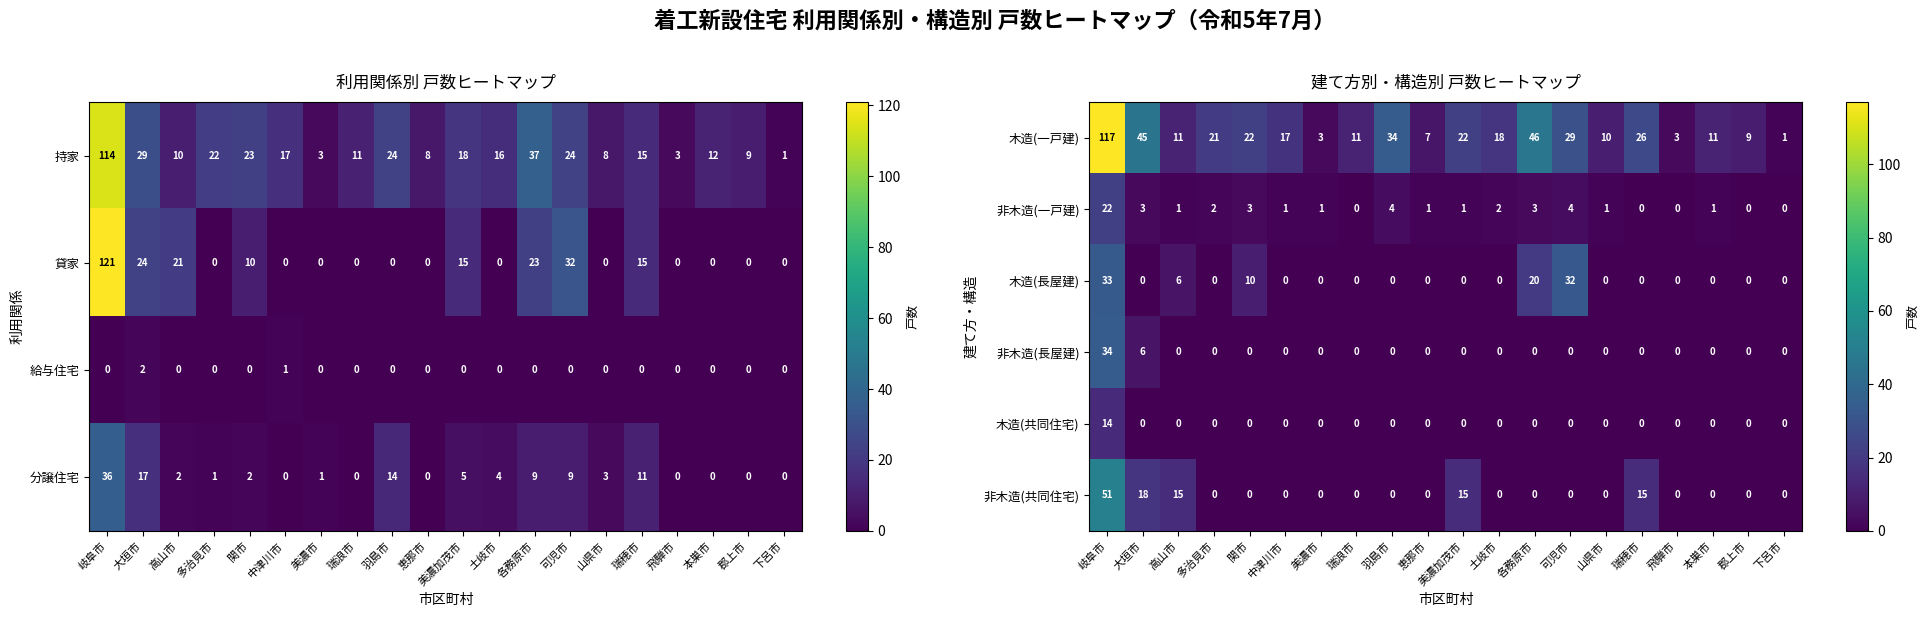

Count the number of data series in this chart.

6